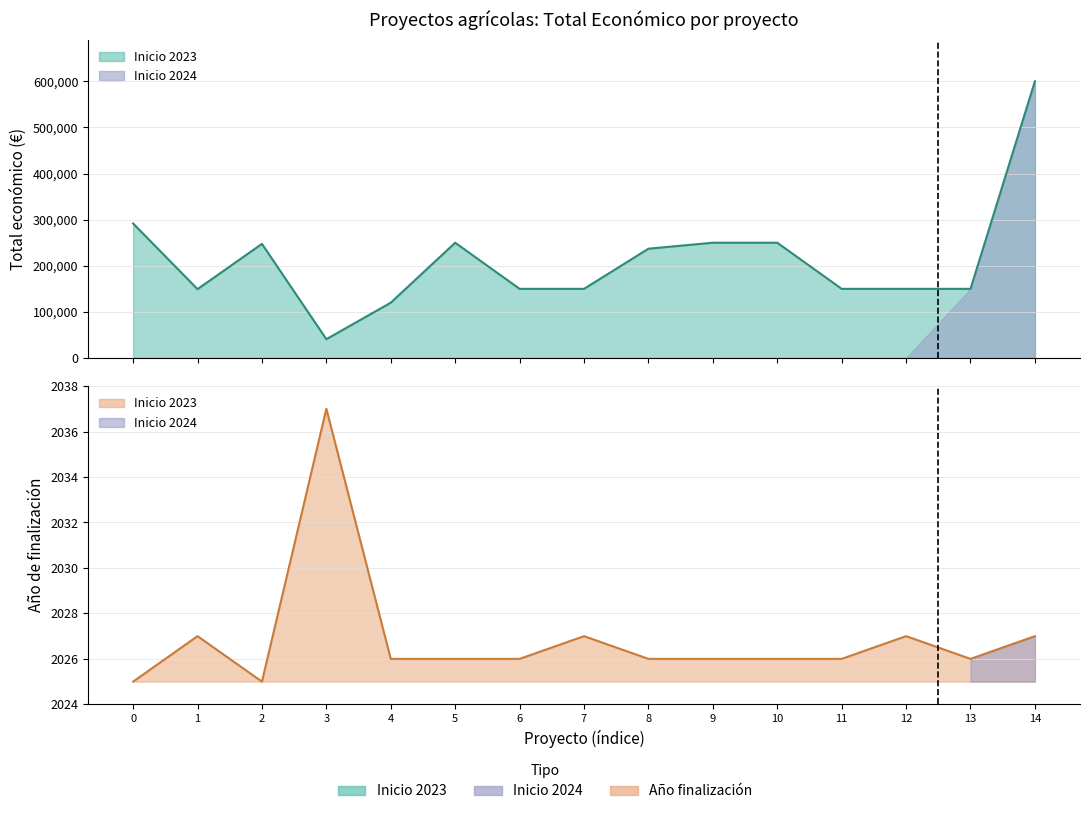

How many values in the Total económico series exceed 150000?

7